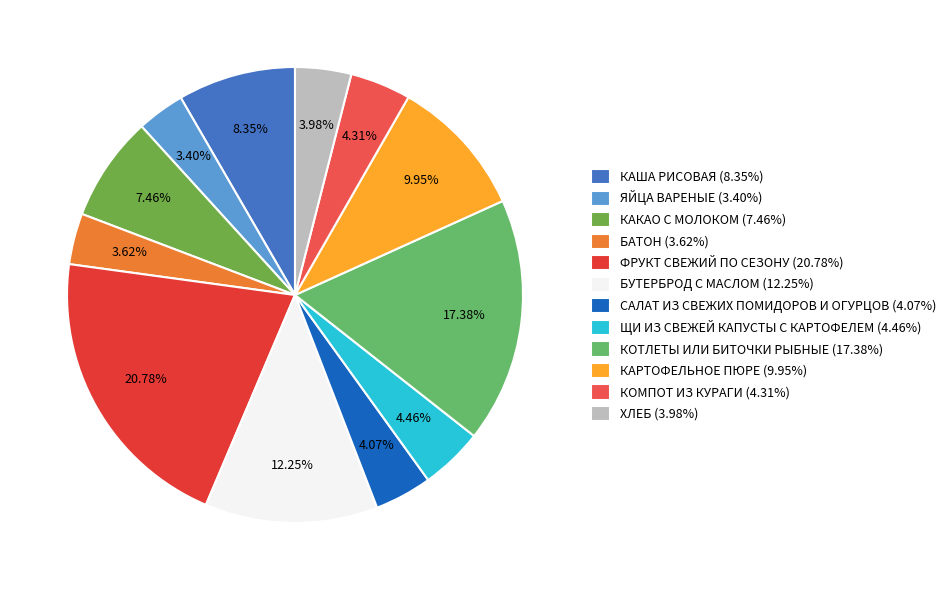

Rank the categories by value from lowest to highest.

ЯЙЦА ВАРЕНЫЕ, БАТОН, ХЛЕБ, САЛАТ ИЗ СВЕЖИХ ПОМИДОРОВ И ОГУРЦОВ, КОМПОТ ИЗ КУРАГИ, ЩИ ИЗ СВЕЖЕЙ КАПУСТЫ С КАРТОФЕЛЕМ, КАКАО С МОЛОКОМ, КАША РИСОВАЯ, КАРТОФЕЛЬНОЕ ПЮРЕ, БУТЕРБРОД С МАСЛОМ, КОТЛЕТЫ ИЛИ БИТОЧКИ РЫБНЫЕ, ФРУКТ СВЕЖИЙ ПО СЕЗОНУ